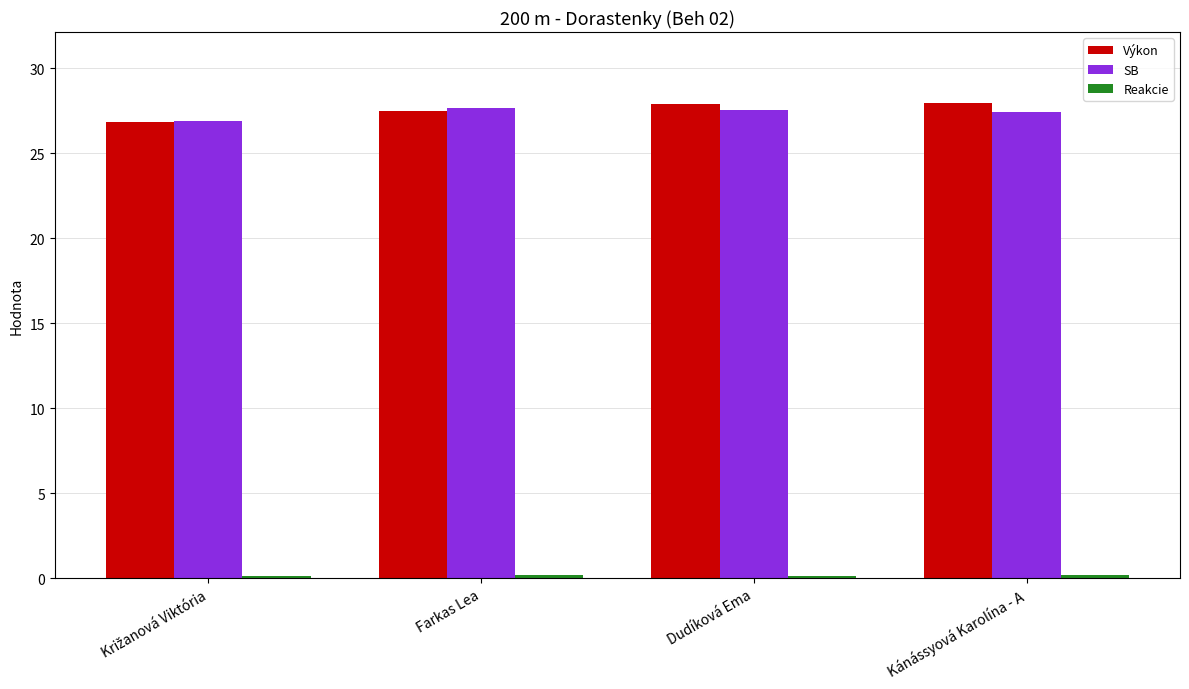

True or false: SB has a value of 14.7 at Farkas Lea.

False